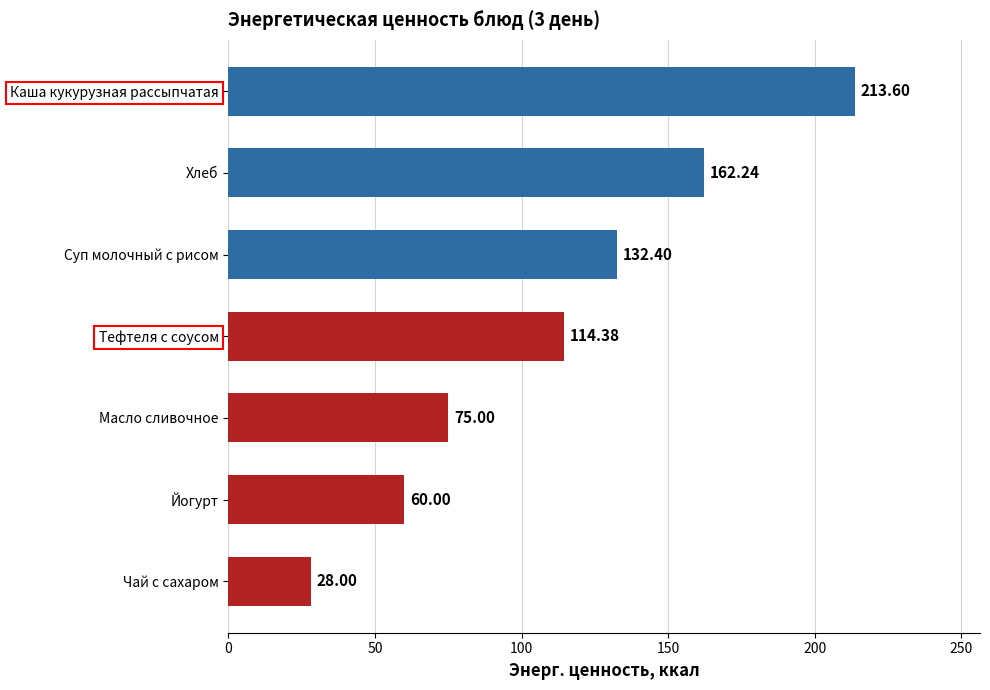

Approximately how many times larger is the value at Тефтеля с соусом compared to Хлеб?

0.7